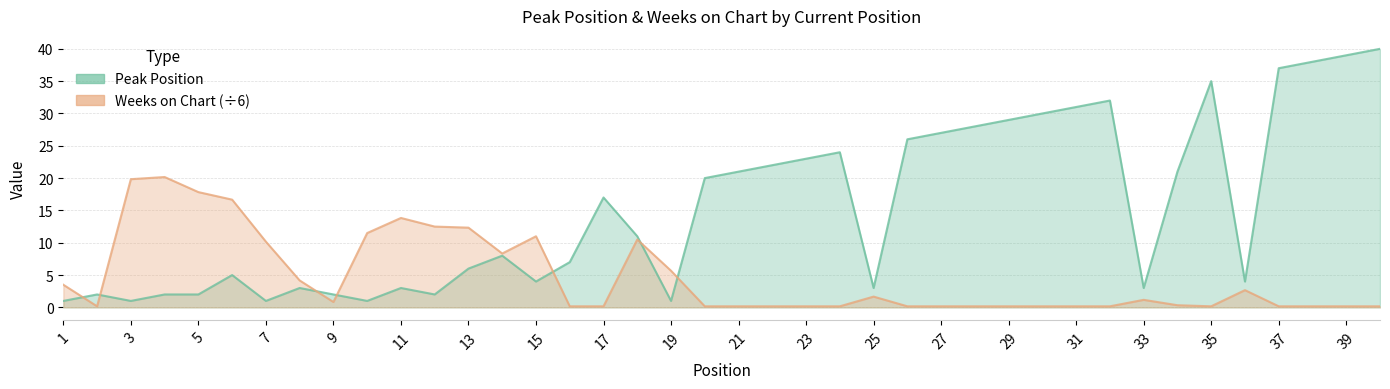

In Peak Position, how many points are lower than both neighbors (excluding endpoints)?

9